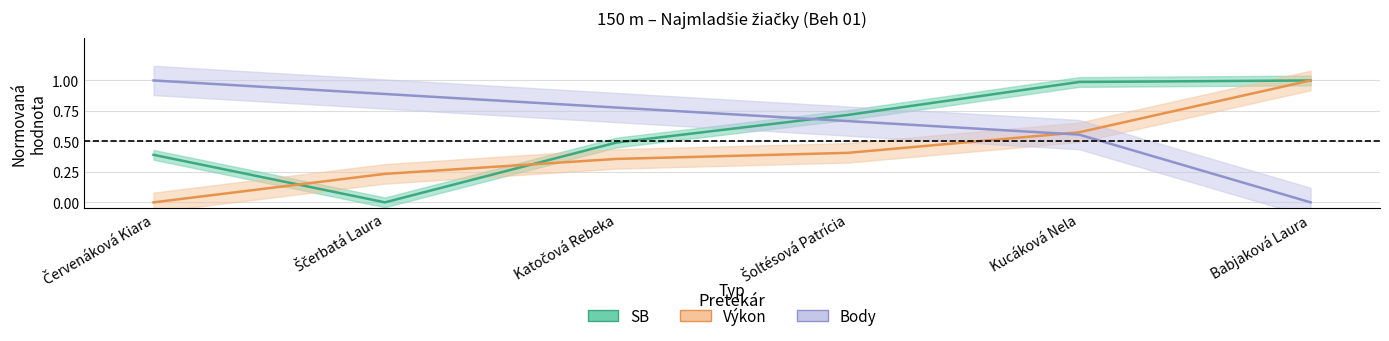

Between Babjaková Laura and Kucáková Nela, which is larger?

Babjaková Laura